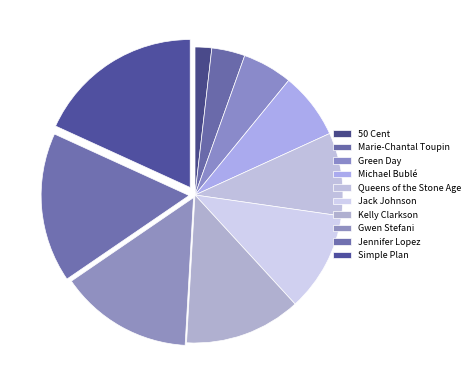

Between 50 Cent and Marie-Chantal Toupin, which is larger?

Marie-Chantal Toupin